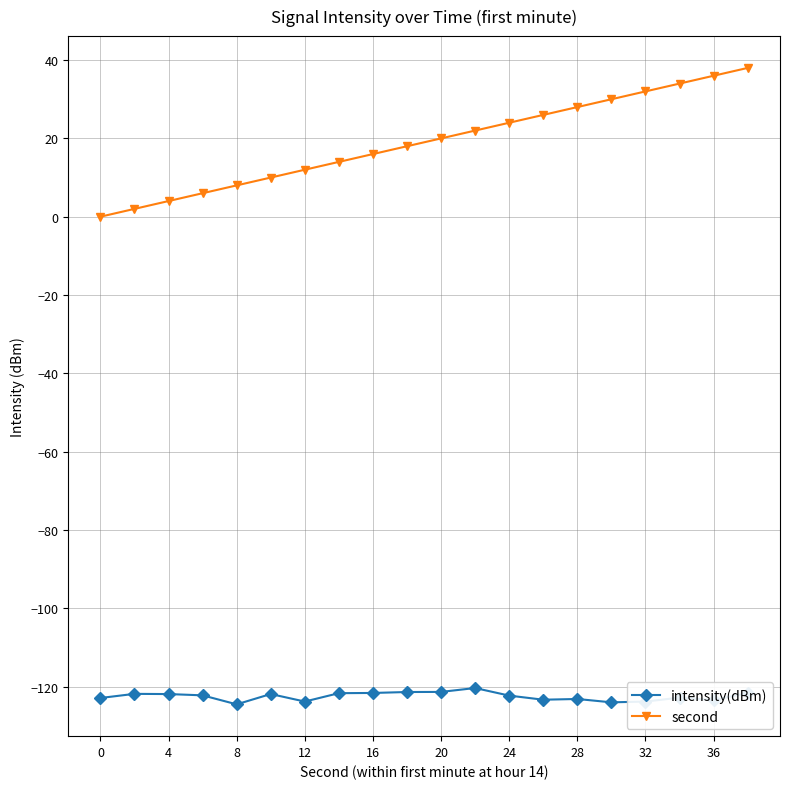

What is the difference between the maximum and second lowest values in the second series?

36.0